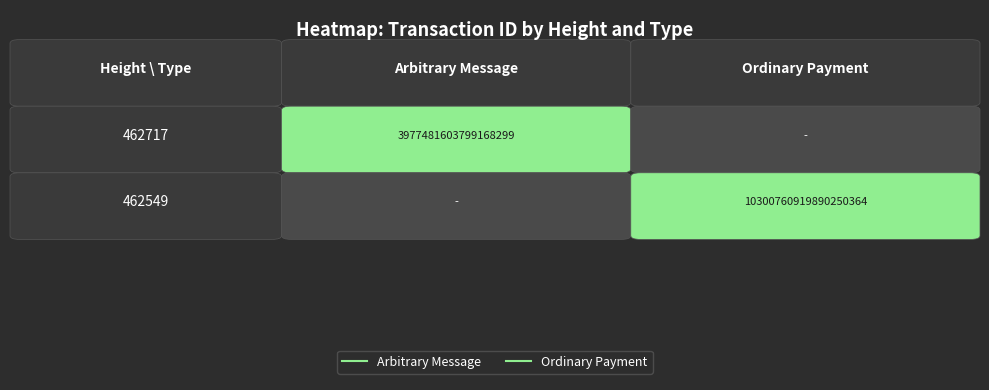

What is the average value of the 462549 series?

5150380459945124864